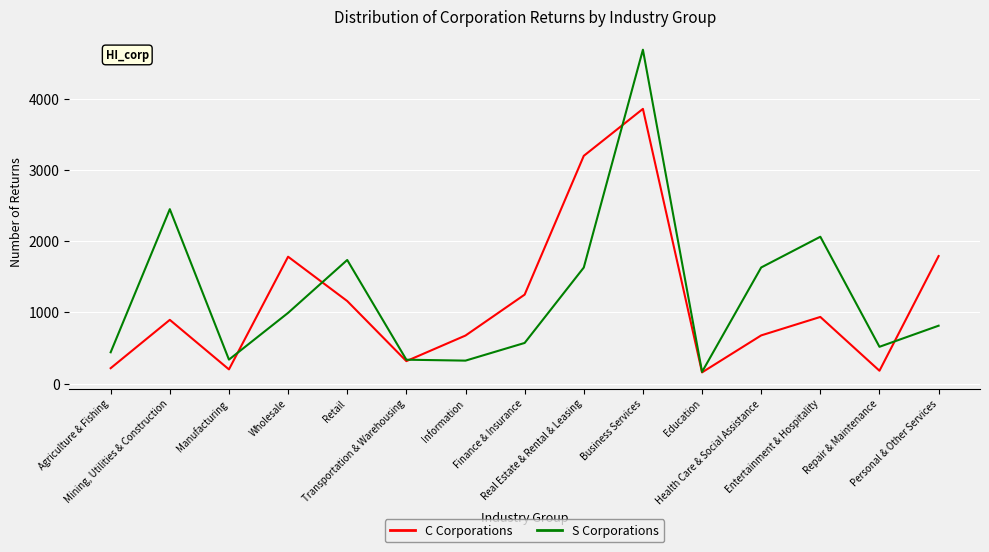

Is this an area chart (filled region under the line)?

No